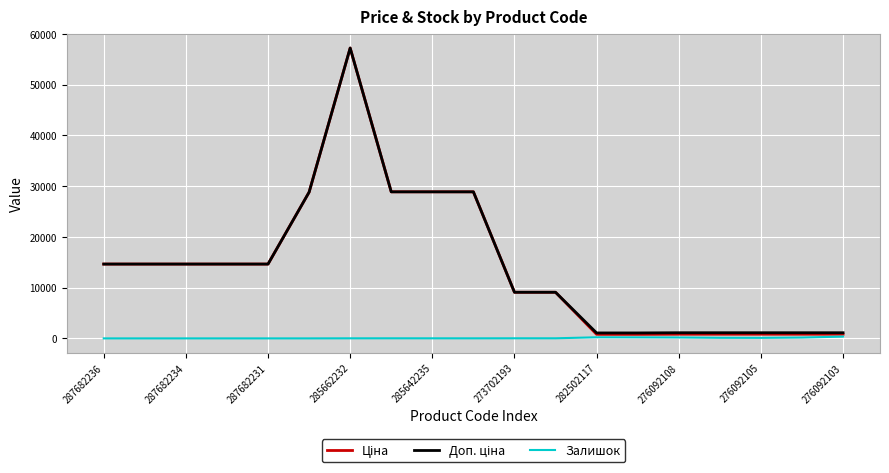

At which label does Доп. ціна first exceed 14649?

287682236